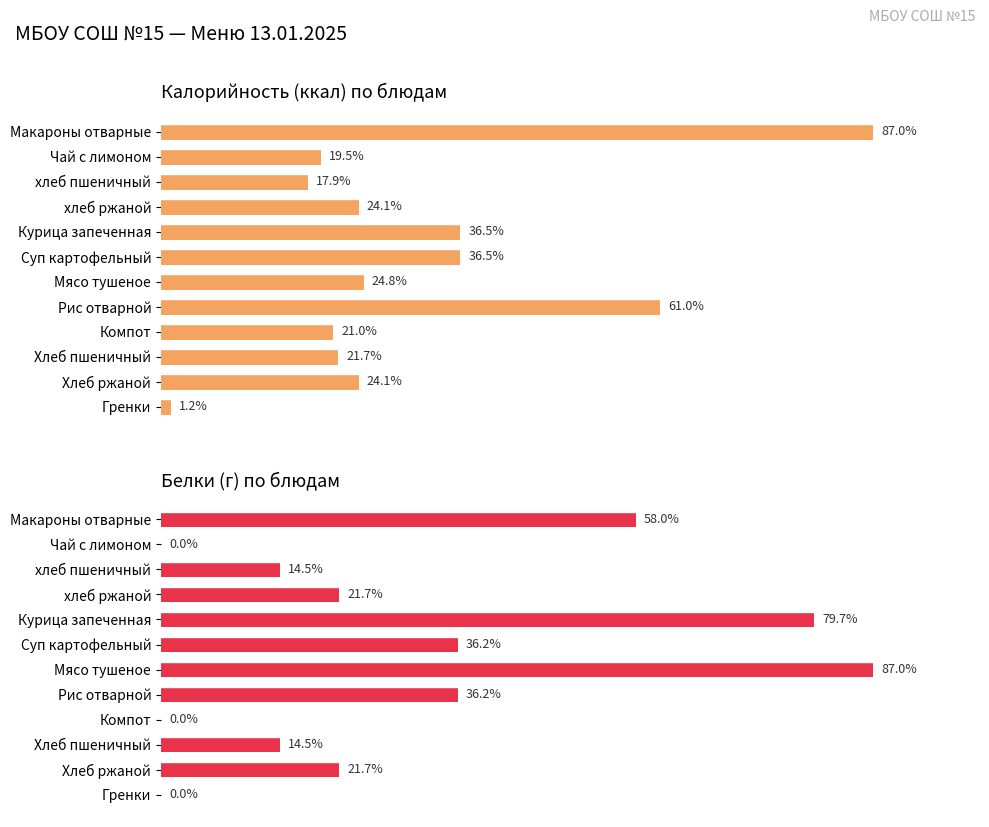

Rank the series by their maximum value, from highest to lowest.

Калорийность (ккал) по блюдам, Белки (г) по блюдам